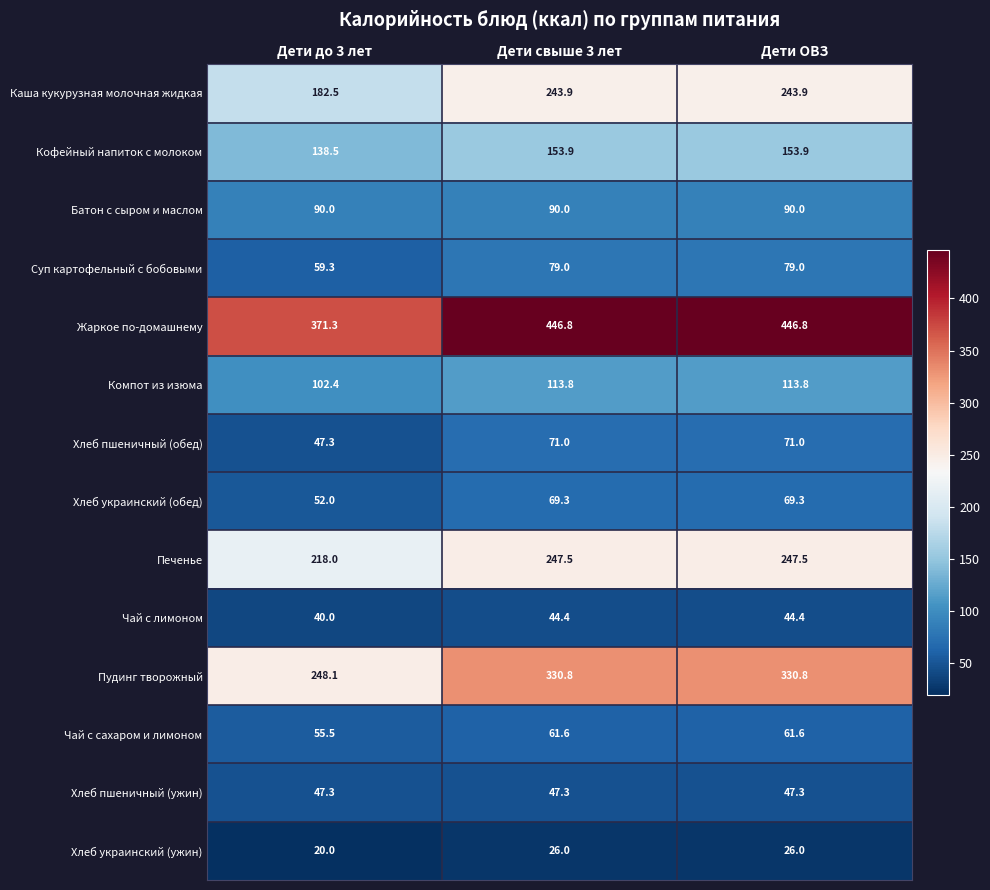

The Хлеб пшеничный (обед) series shows 77.7 at Дети до 3 лет. True or false?

False